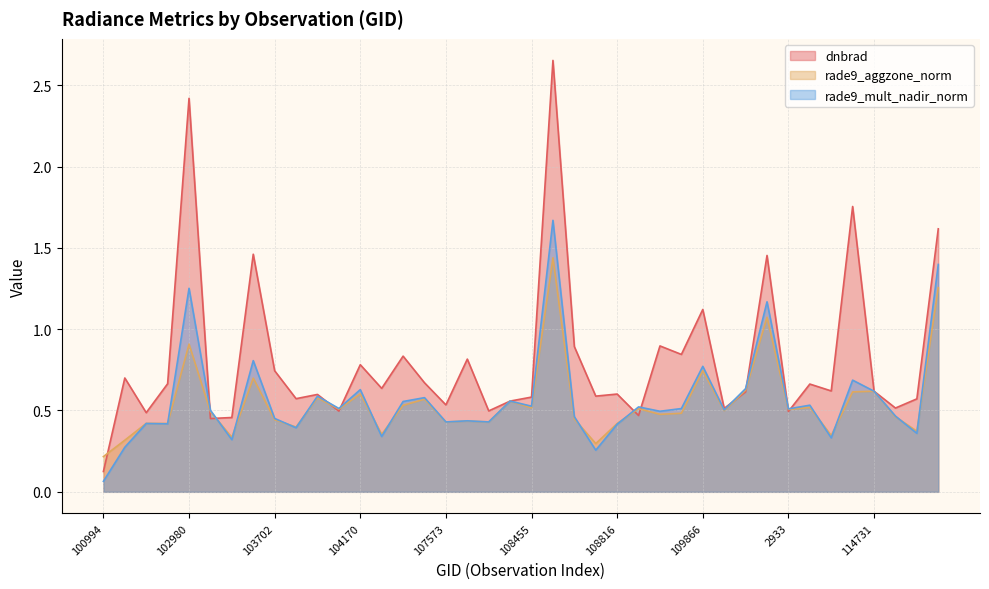

Does the chart display data point markers on the line(s)?

No